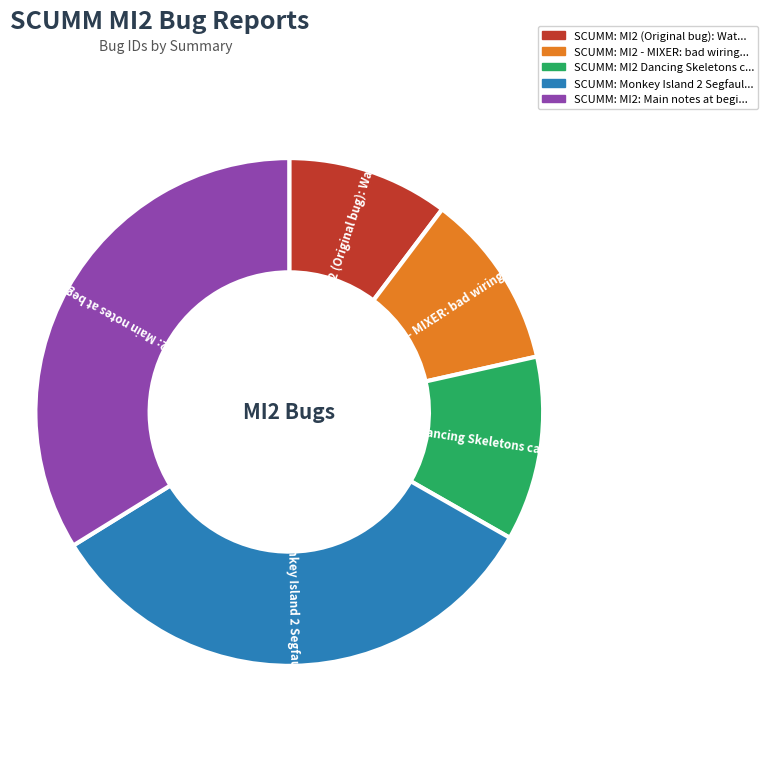

Is there any slice that represents more than half of the pie?

No